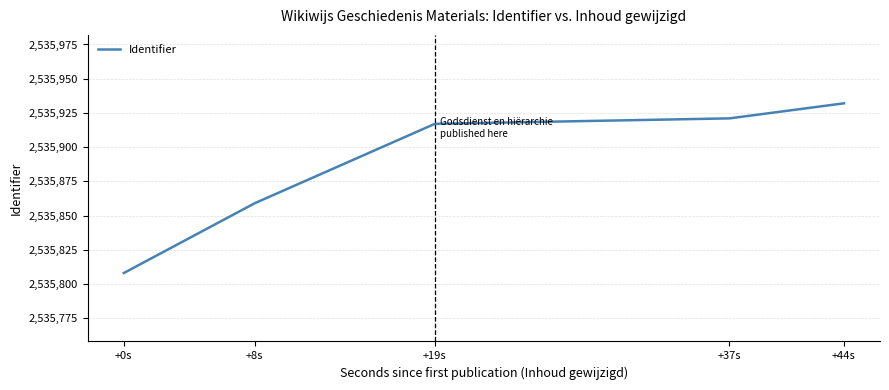

True or false: the data shows 2535921 at +37s.

True